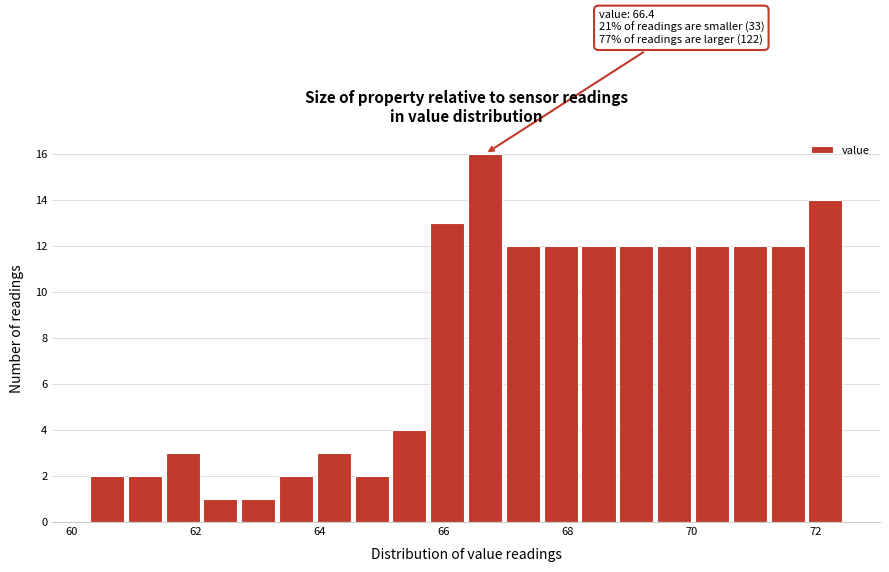

Read against the x-axis, roughly where is the centre of the tallest bar?

66.6